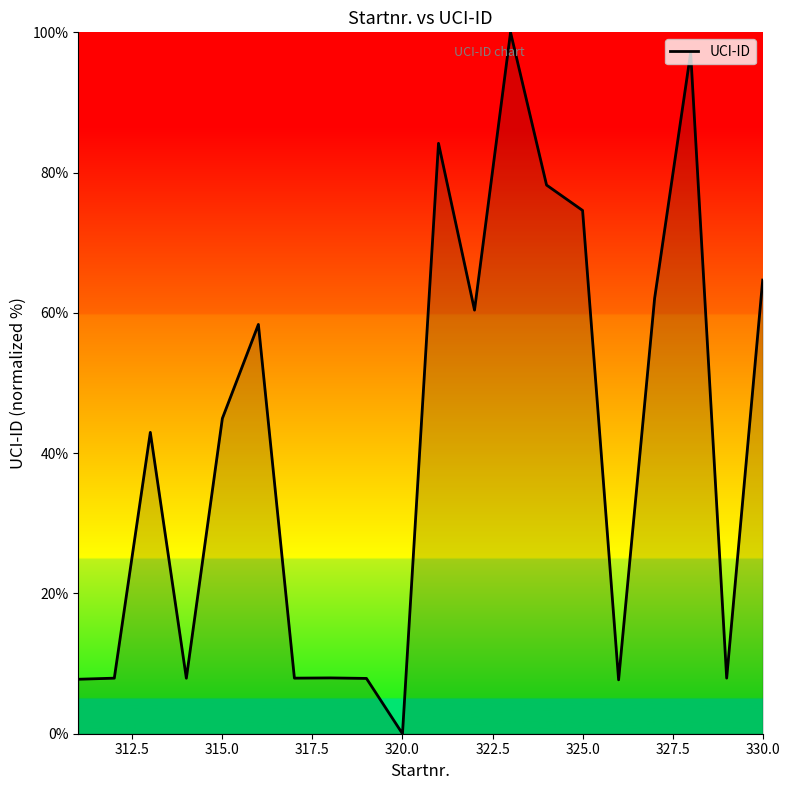

True or false: the data has more than 2 interior local peaks.

True